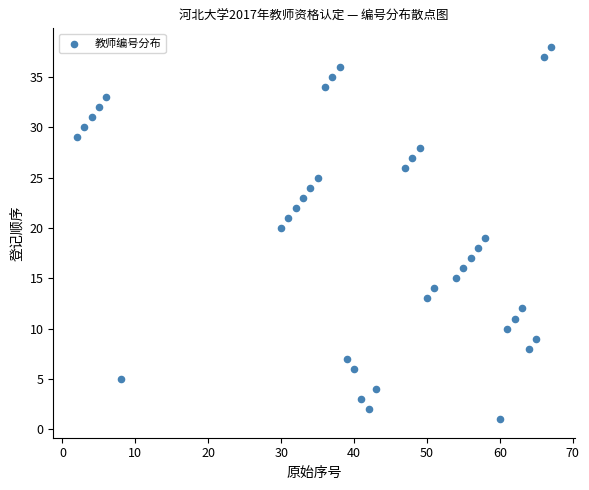

What is the range of X values (max minus min)?

65